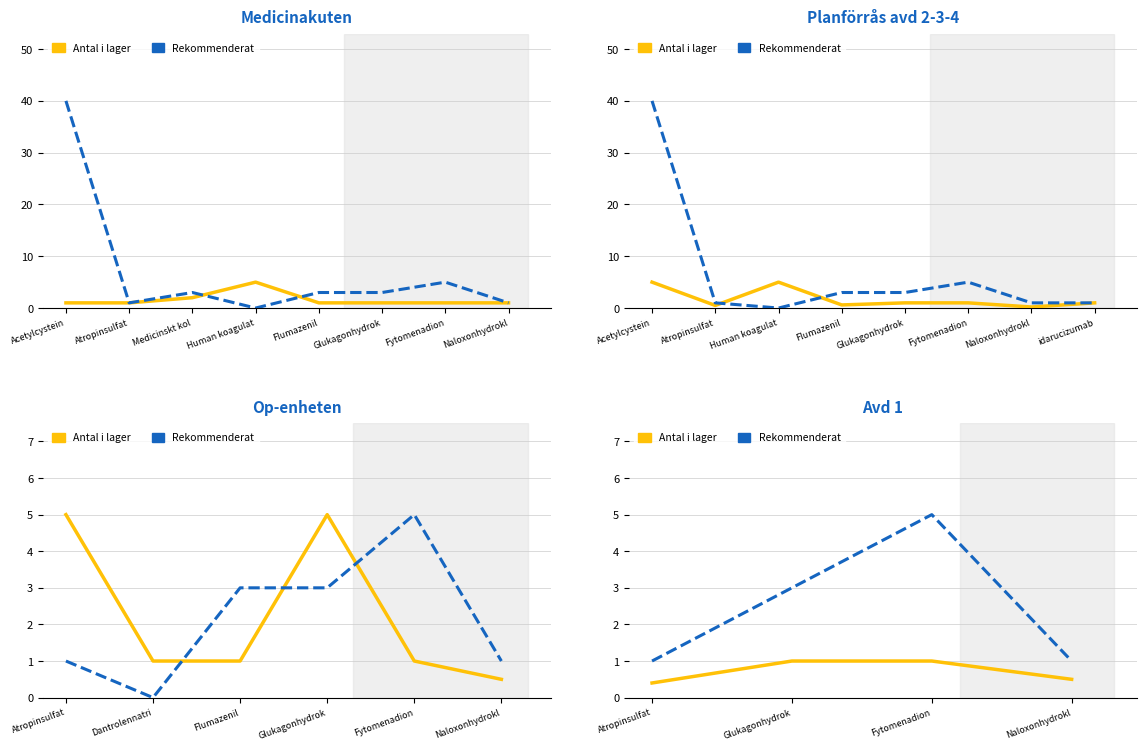

What is the sum of all Rekommenderat antal values?

10.0